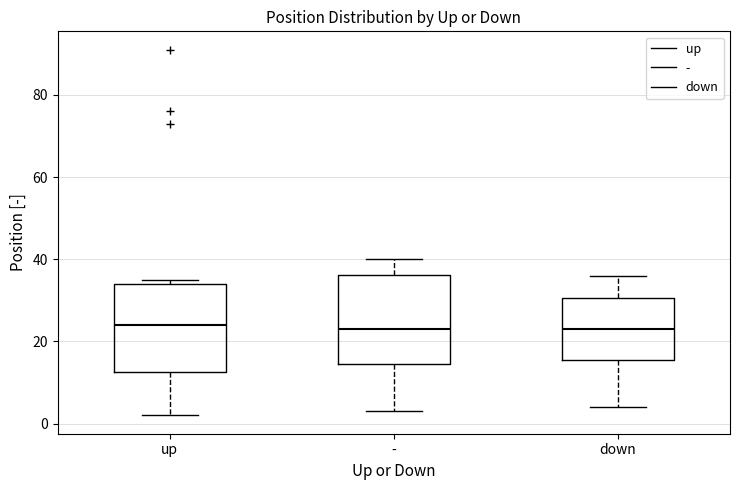

Reading left to right, read every box against the y-axis: the position of its median line, the range the box covers, and the ends of its whiskers. The values are not printed on the chart, so give them approximately, as read against the axis.

up: median 24, box 12 to 34, whiskers 2 to 36
-: median 24, box 14 to 36, whiskers 4 to 40
down: median 24, box 16 to 30, whiskers 4 to 36